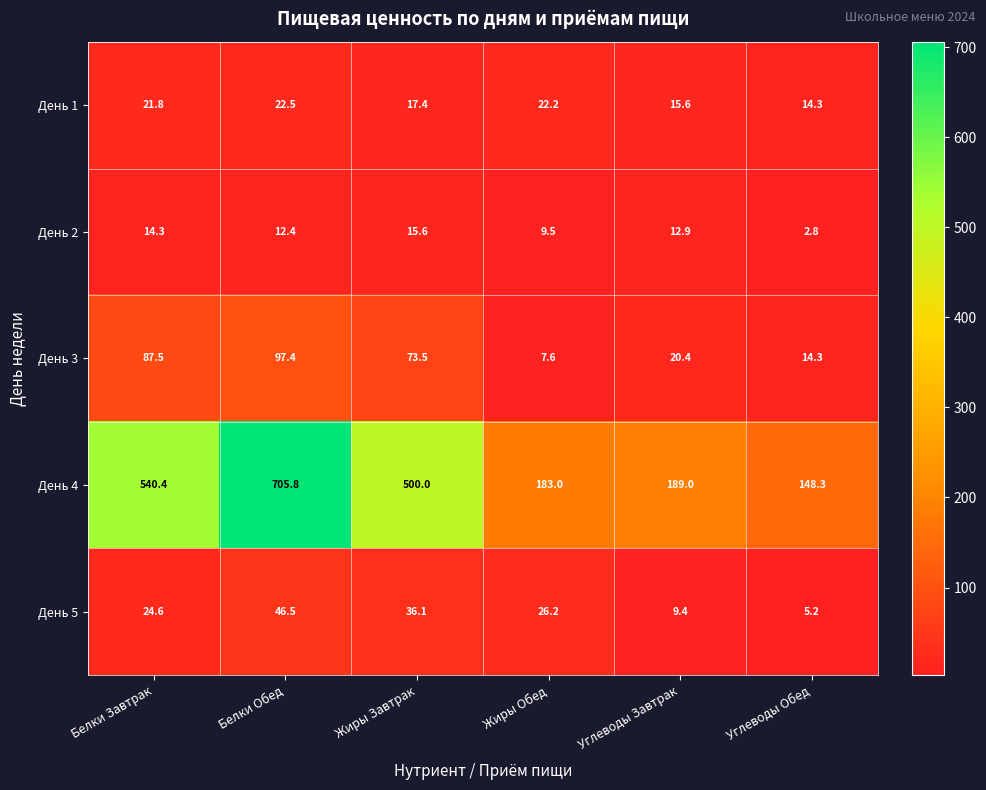

What is the sum of all День 2 values?

67.5